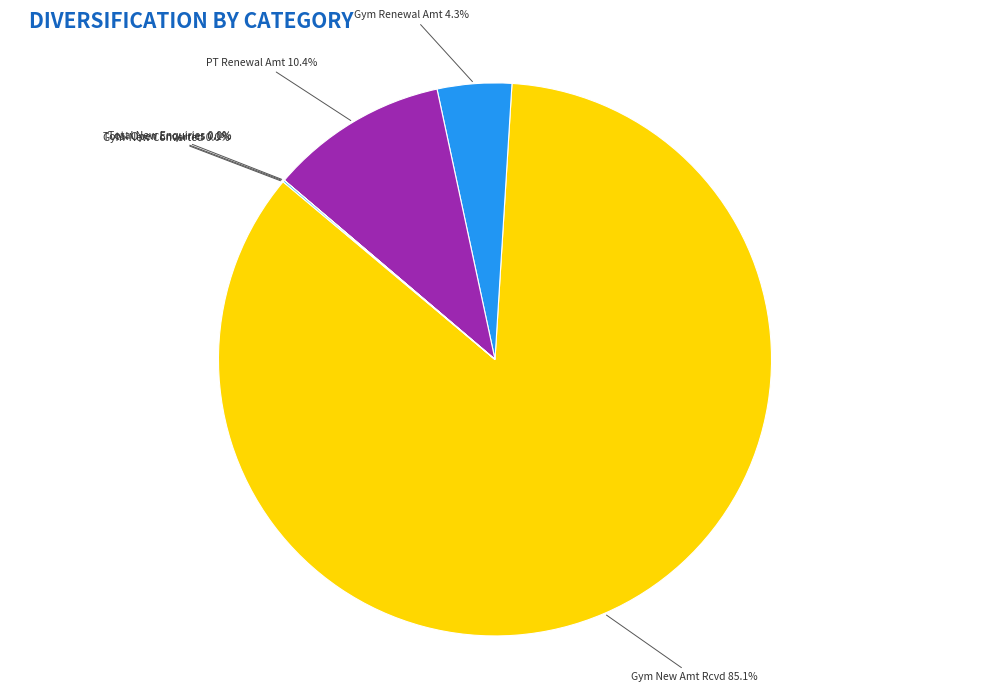

Which category has the smallest portion of the pie?

PT-New Converted